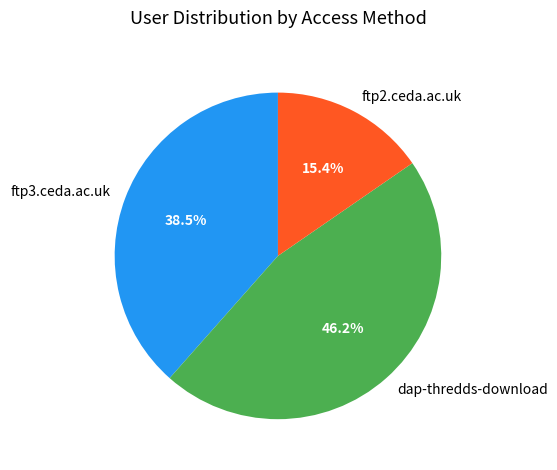

How many slices are in this pie chart?

3